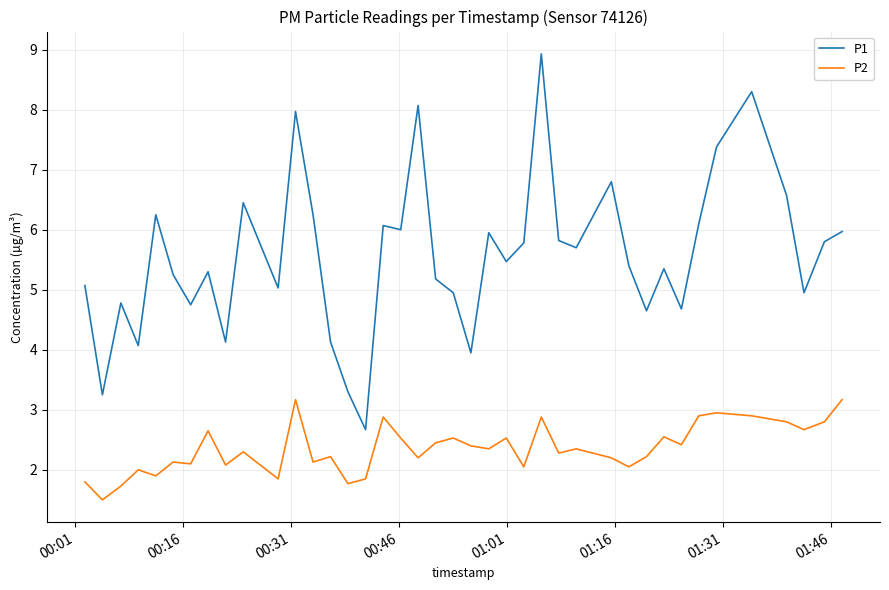

What is the smallest value displayed?

1.5